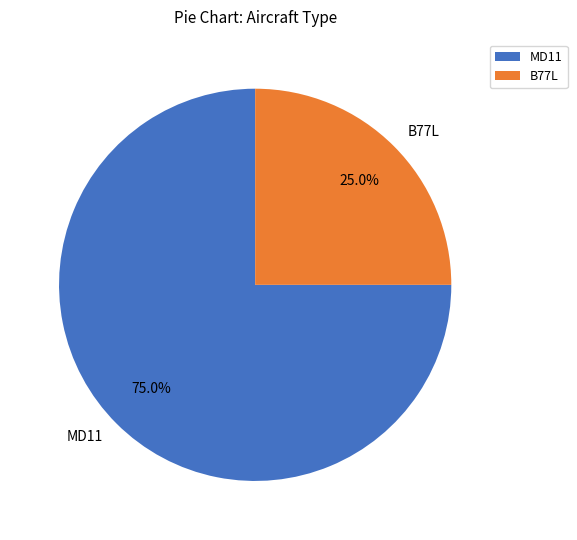

Combined, do B77L and MD11 account for over 50%?

Yes